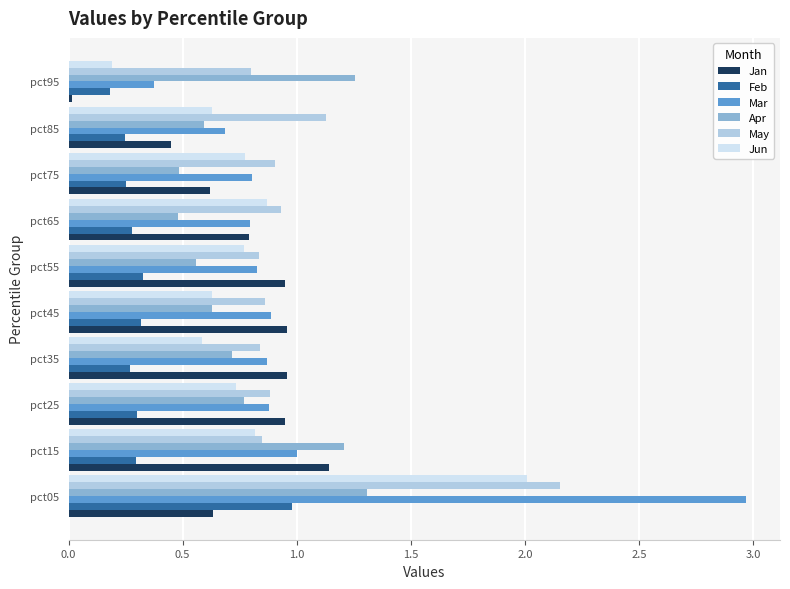

At pct05, list the series in order from largest to smallest.

Mar, May, Jun, Apr, Feb, Jan